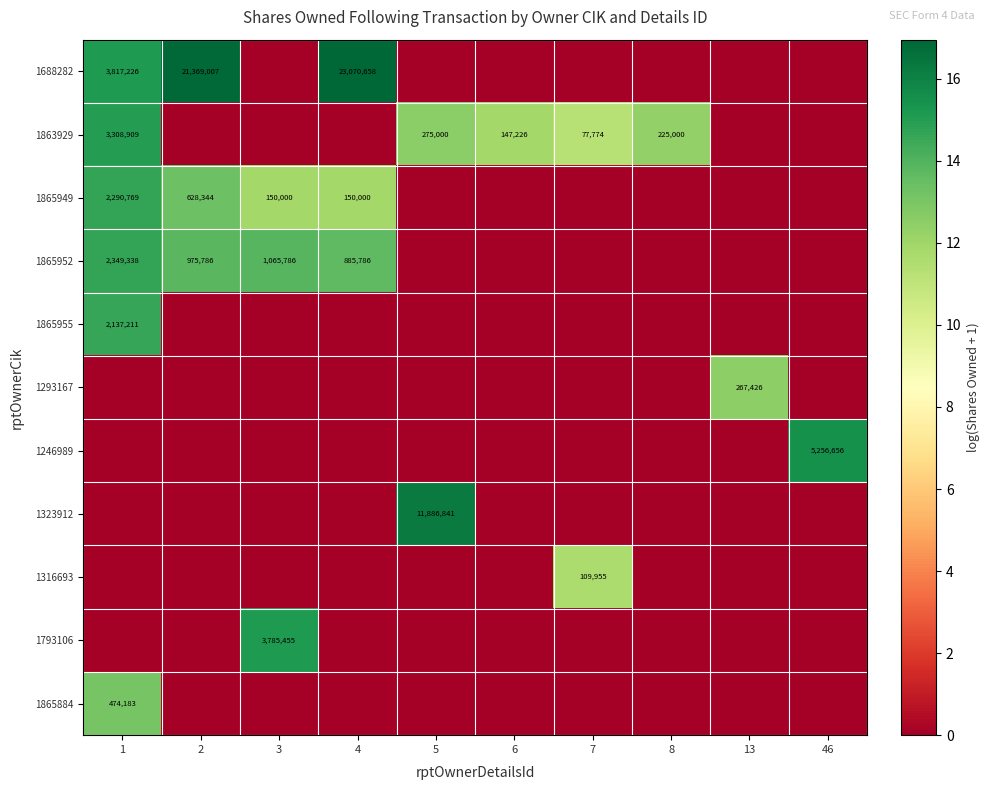

At which category is the sum across all series the highest?

1